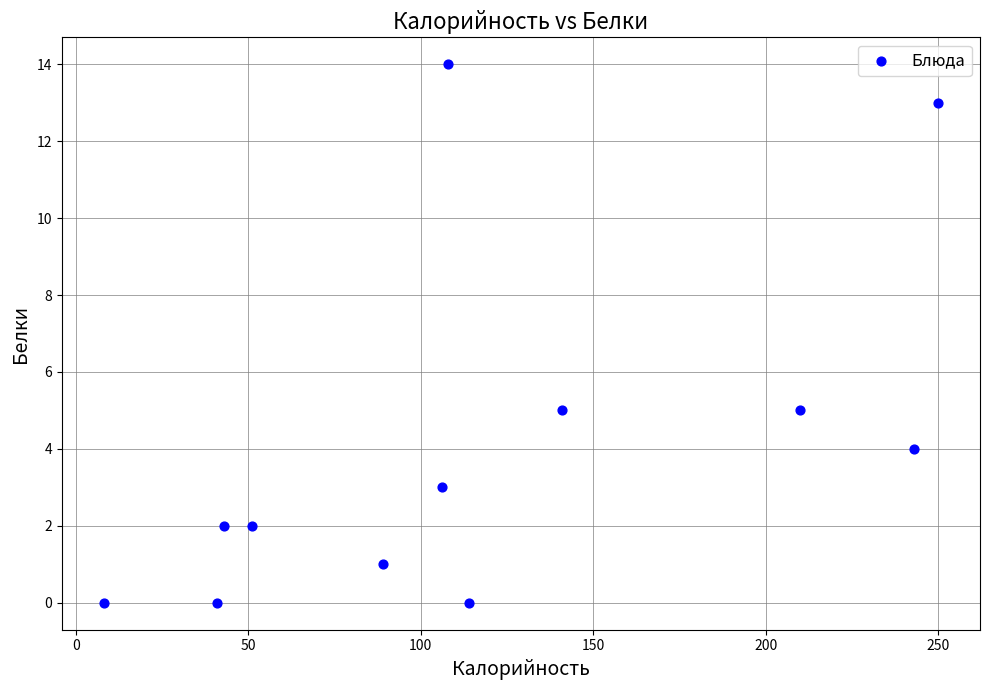

What is the range of X values (max minus min)?

242